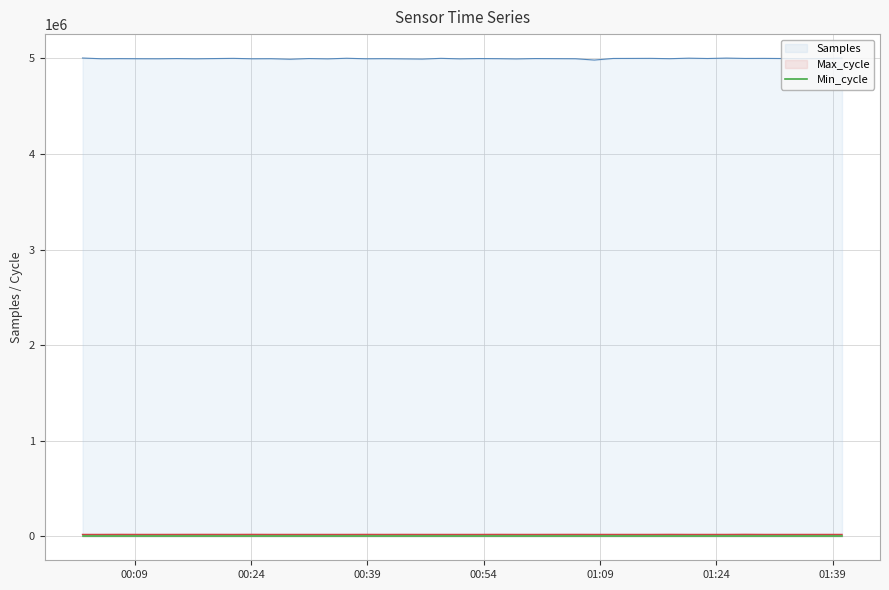

True or false: Samples and Max_cycle intersect in this chart.

False